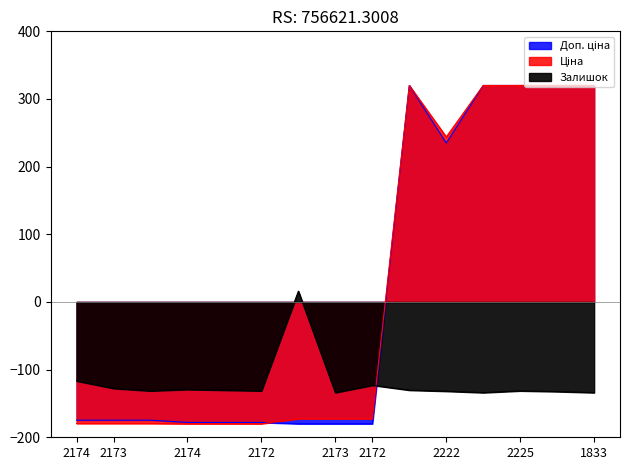

Between 2174 and 2172, which series saw the biggest shift?

Залишок